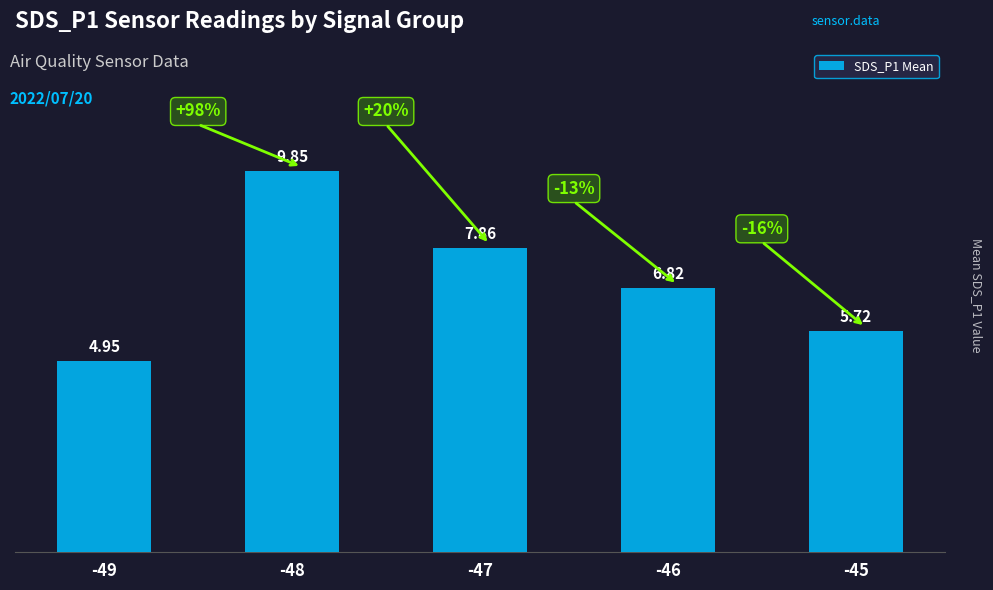

What is the ratio of the value at -48 to the value at -46?

1.4